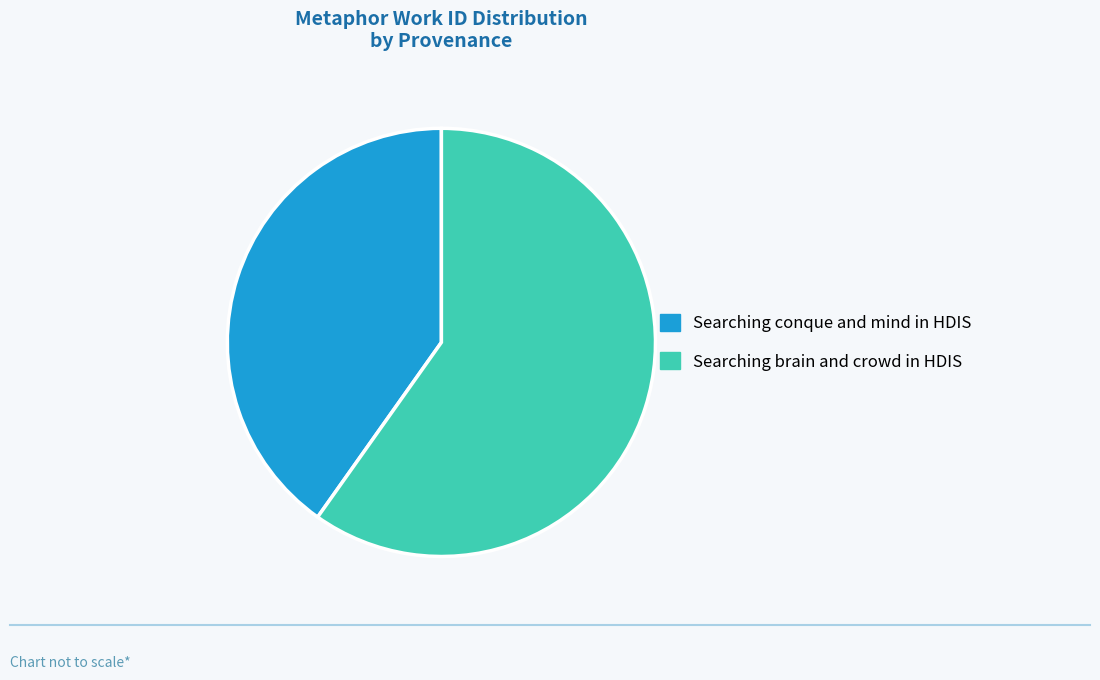

Which category has the biggest portion of the pie?

Searching brain and crowd in HDIS